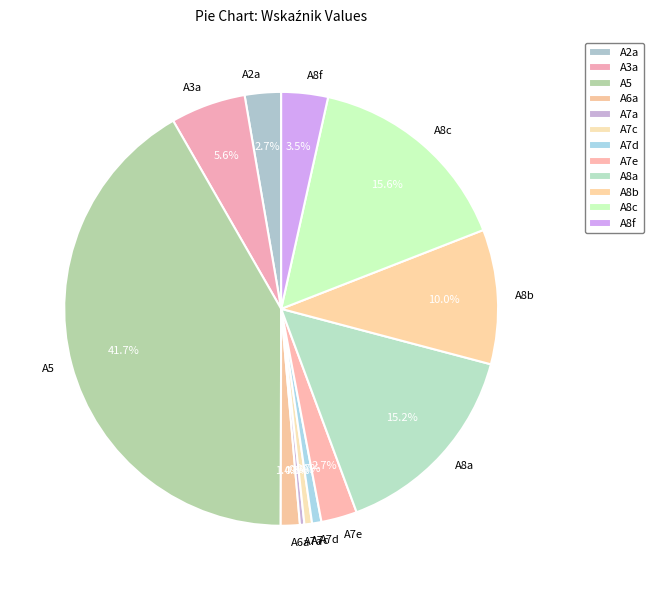

What percentage is the A8c slice, to the nearest percent?

16%